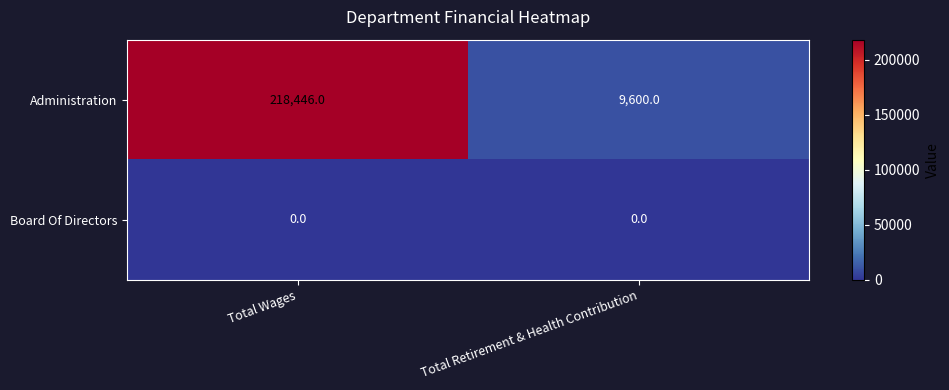

Which series has the largest range (max minus min)?

Administration